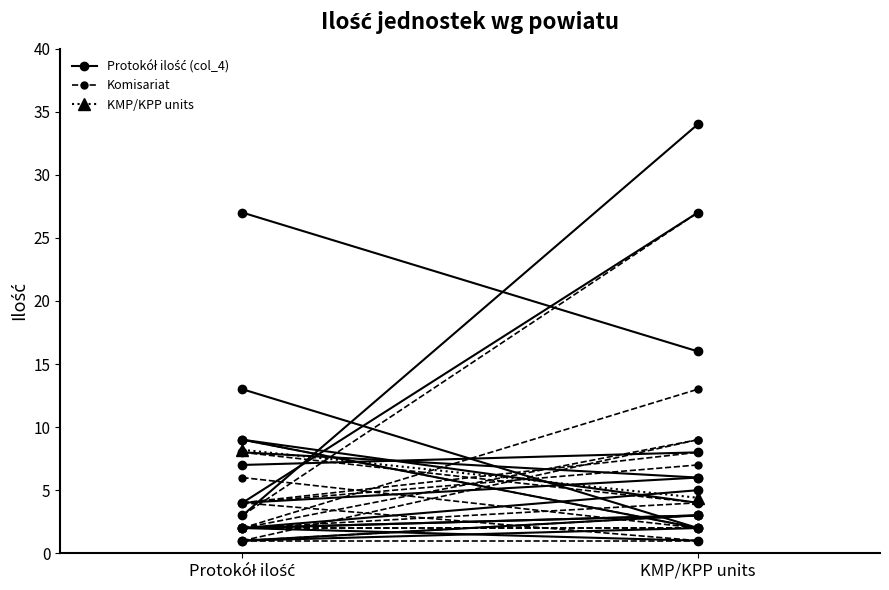

Rank the series by their average value, from highest to lowest.

KMP/KPP units, Protokół ilość (col_4), Komisariat